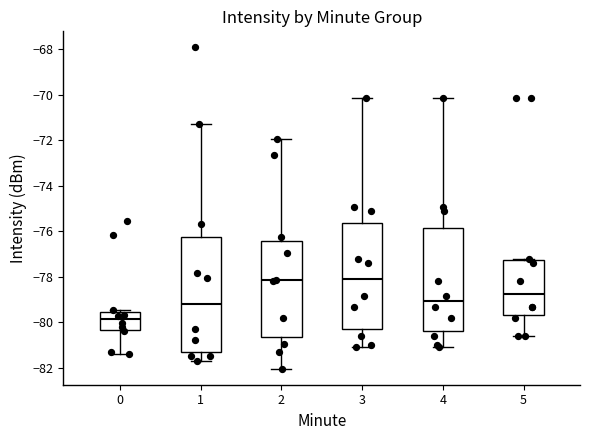

Which box is the tallest, from its lower edge to its upper edge?

1